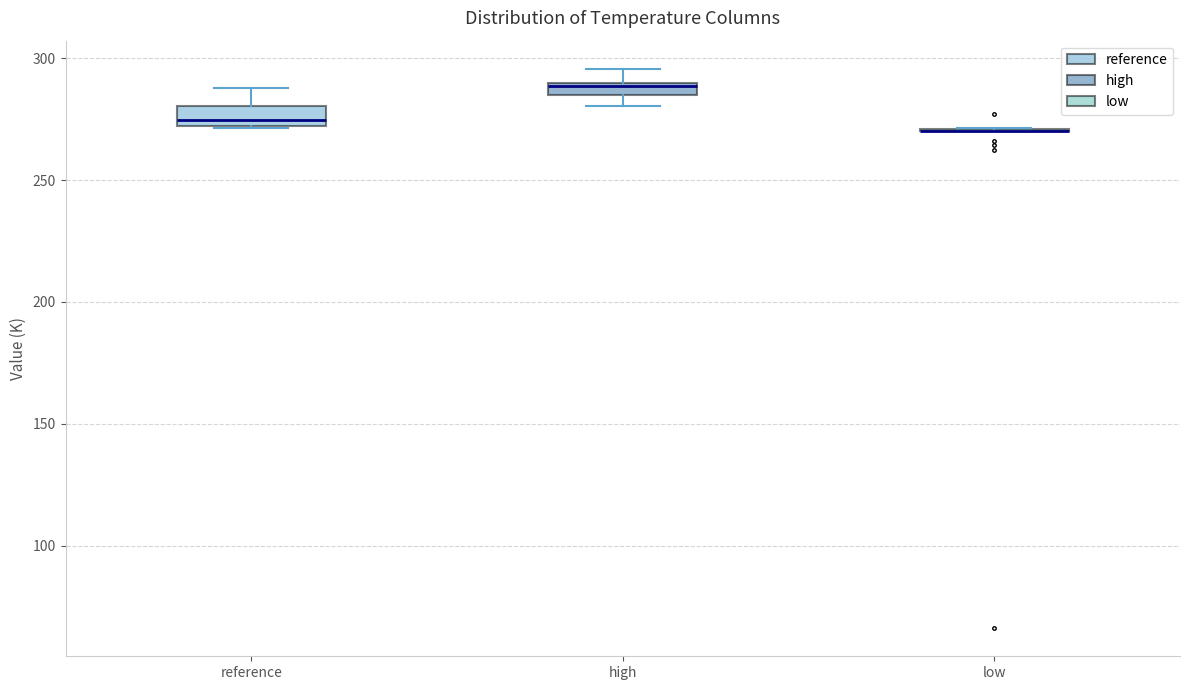

Where is the lower edge of the box for reference on the y-axis? The values are not printed on the chart, so give them approximately, as read against the axis.

270